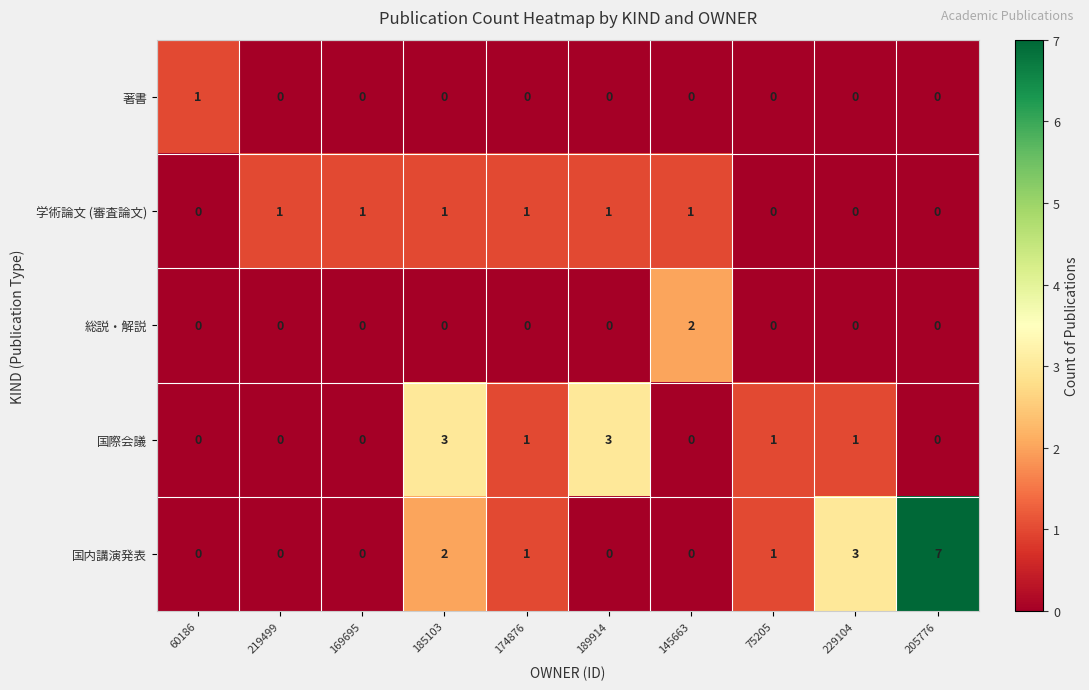

At which category is the sum across all series the highest?

205776